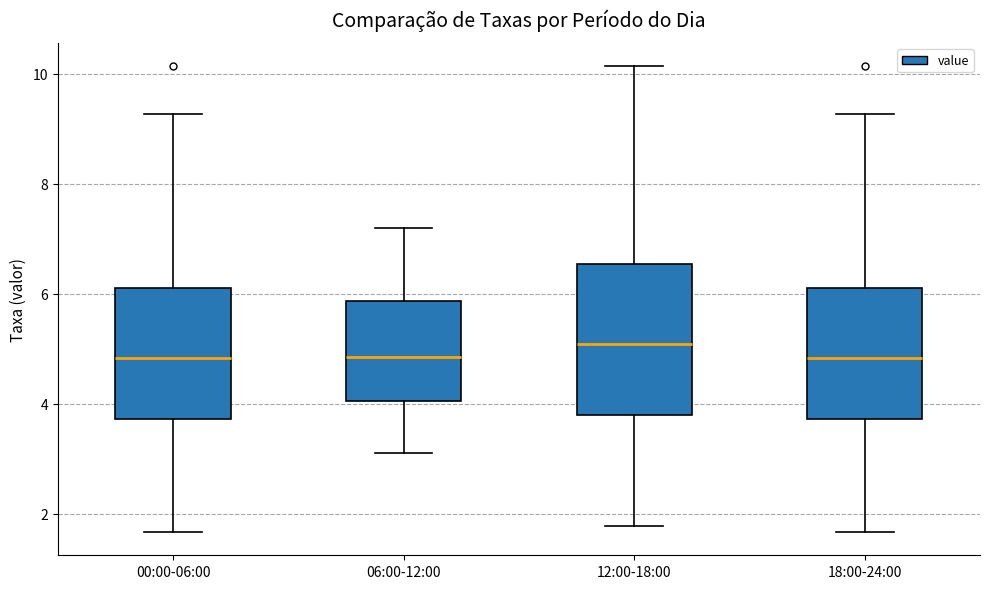

Reading left to right, read every box against the y-axis: the position of its median line, the range the box covers, and the ends of its whiskers. The values are not printed on the chart, so give them approximately, as read against the axis.

00:00-06:00: median 4.8, box 3.8 to 6.2, whiskers 1.6 to 9.2
06:00-12:00: median 4.8, box 4.0 to 5.8, whiskers 3.2 to 7.2
12:00-18:00: median 5.0, box 3.8 to 6.6, whiskers 1.8 to 10.2
18:00-24:00: median 4.8, box 3.8 to 6.2, whiskers 1.6 to 9.2